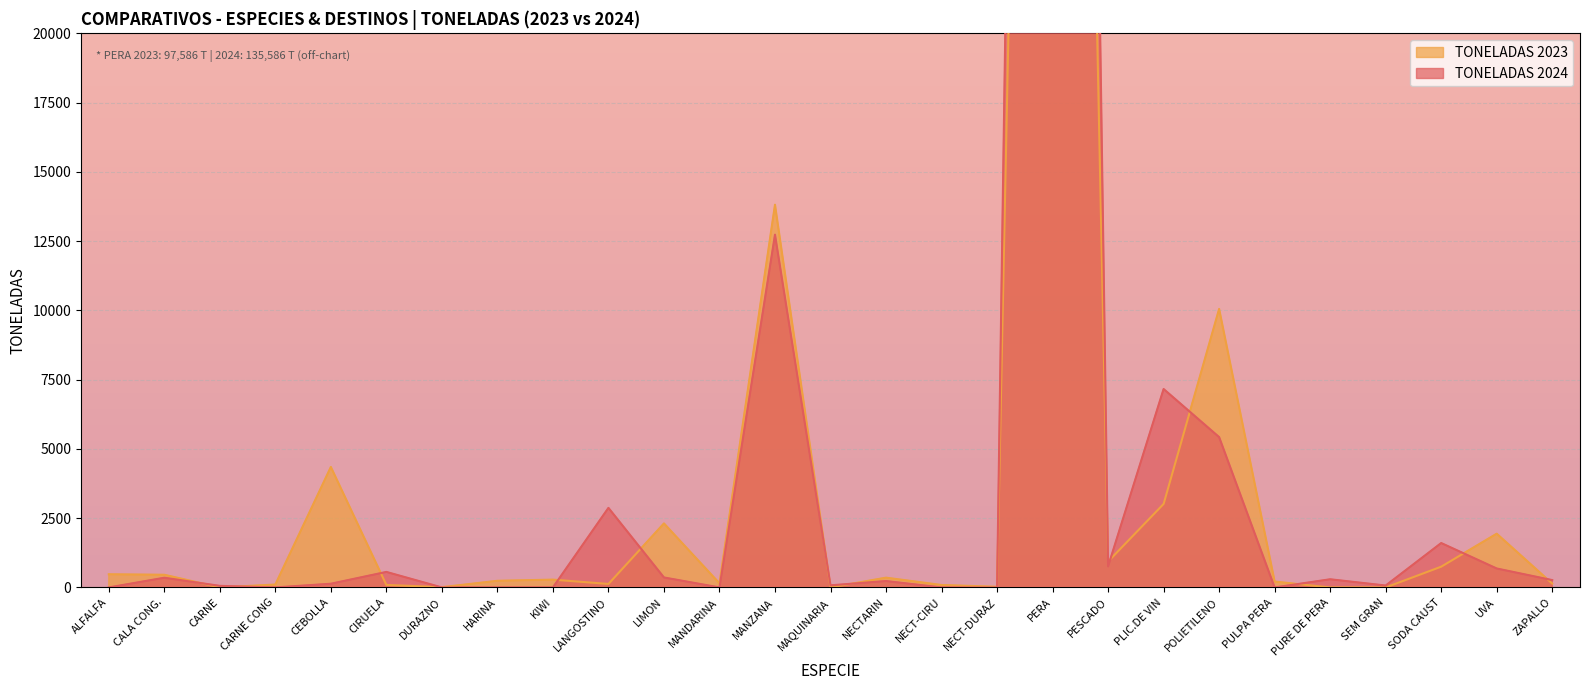

What are all the series names shown in the legend?

TONELADAS 2024, TONELADAS 2023